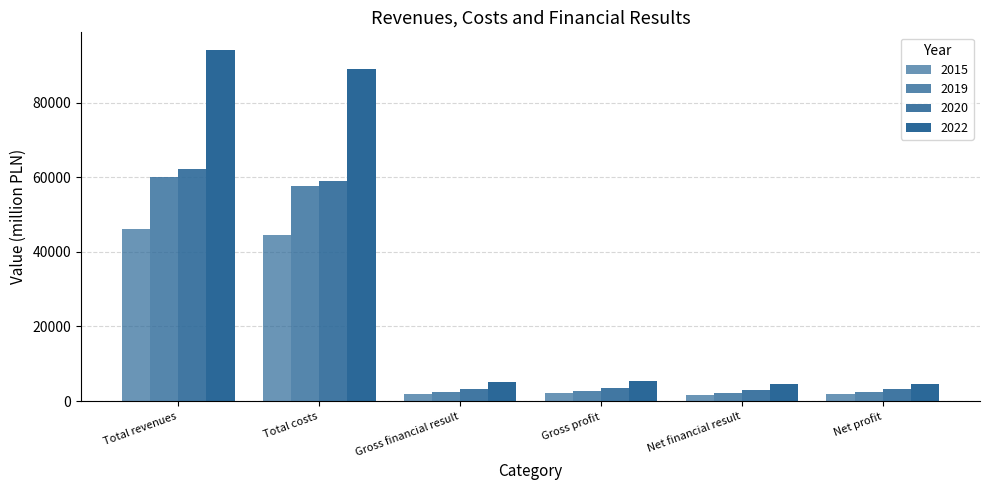

How many values in the 2019 series exceed 2695?

3